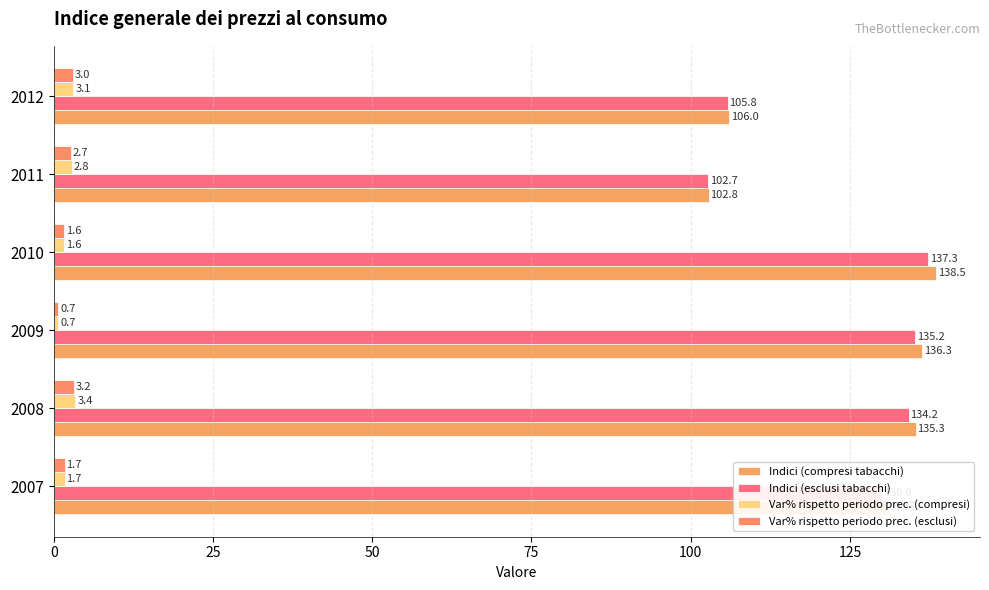

How many values in the Var% rispetto periodo prec. (esclusi) series are below 2?

3